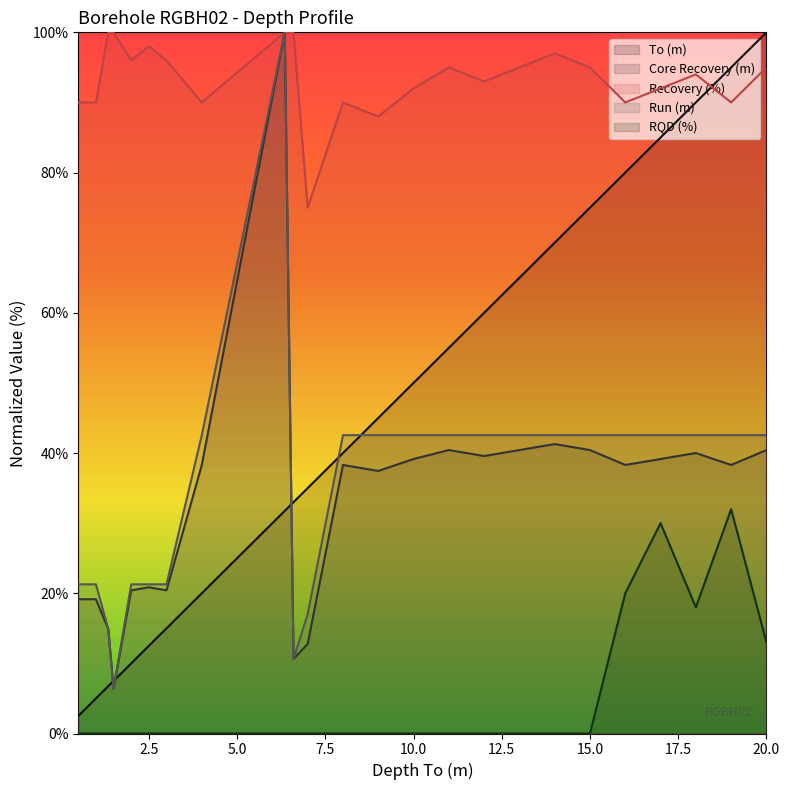

What is the average value of the Recovery (%) series?

93.4